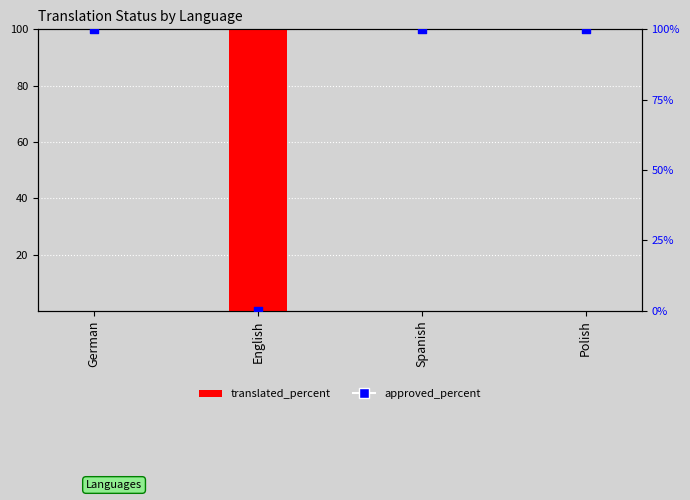

What are all the series names shown in the legend?

translated_percent, approved_percent